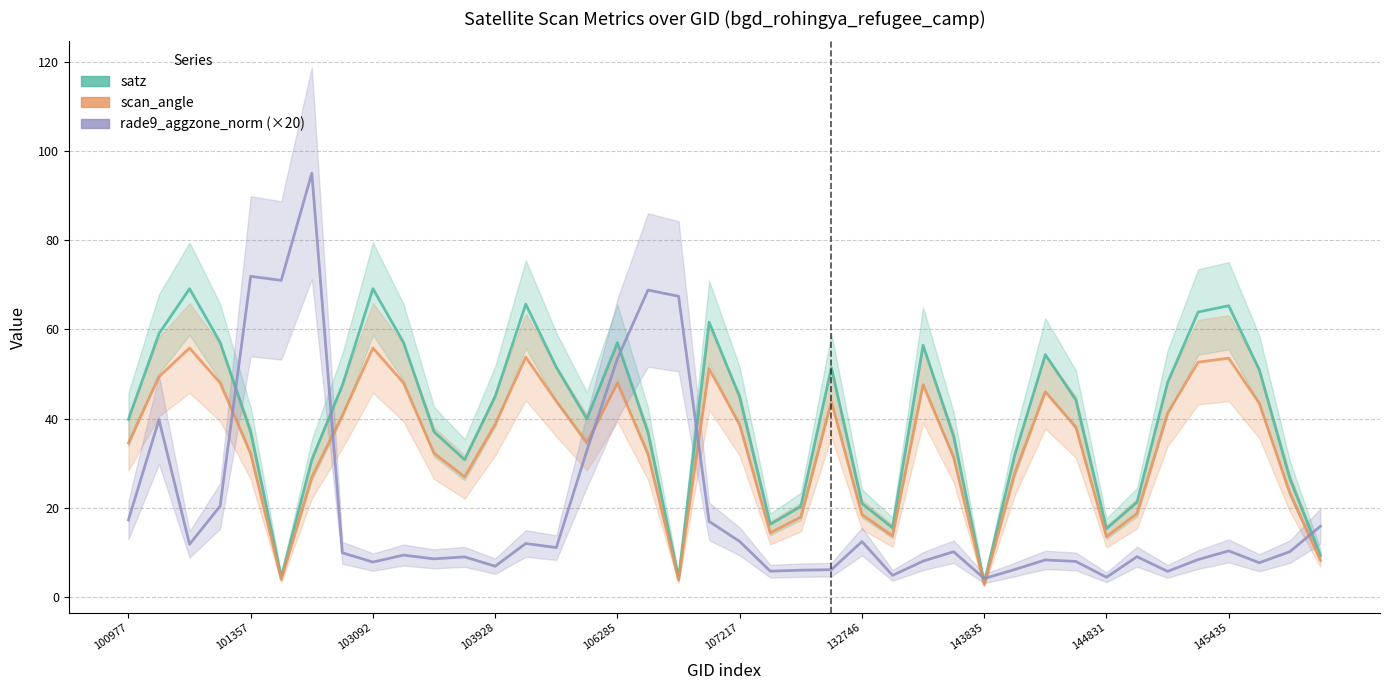

The scan_angle series shows 43.8 at 23. True or false?

True